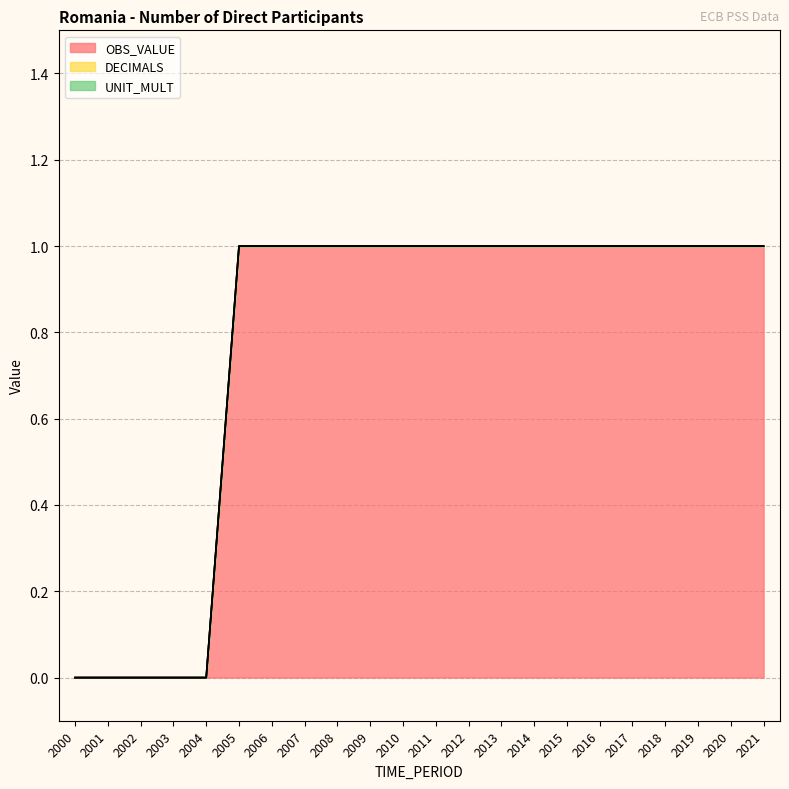

Which label corresponds to the largest value in the chart?

2005